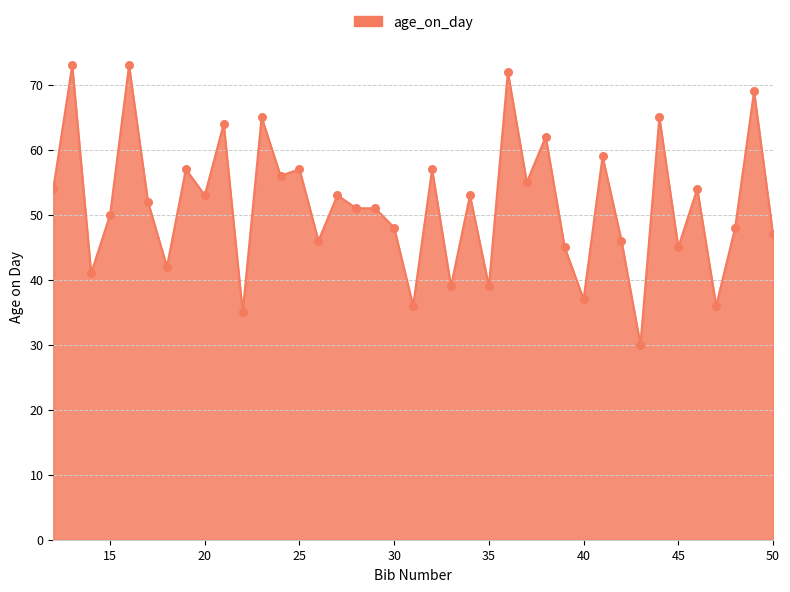

What is the minimum value shown in the chart?

30